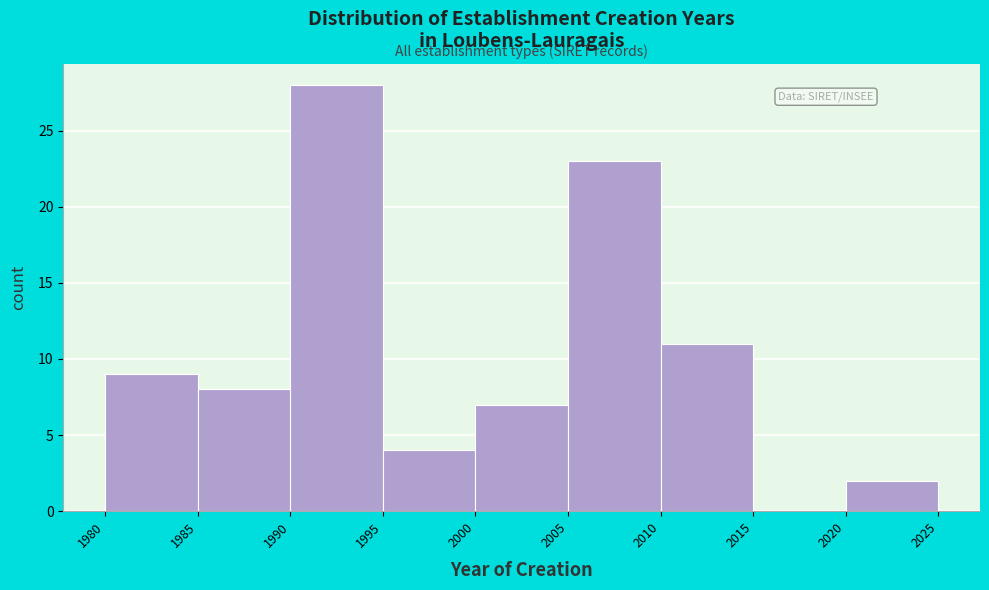

Reading left to right, list every bar in this chart as the range it spans on the x-axis followed by its height. The values are not printed on the chart, so give them approximately, as read against the axis.

1980 to 1985: 9
1985 to 1990: 8
1990 to 1995: 28
1995 to 2000: 4
2000 to 2005: 7
2005 to 2010: 23
2010 to 2015: 11
2015 to 2020: 0
2020 to 2025: 2